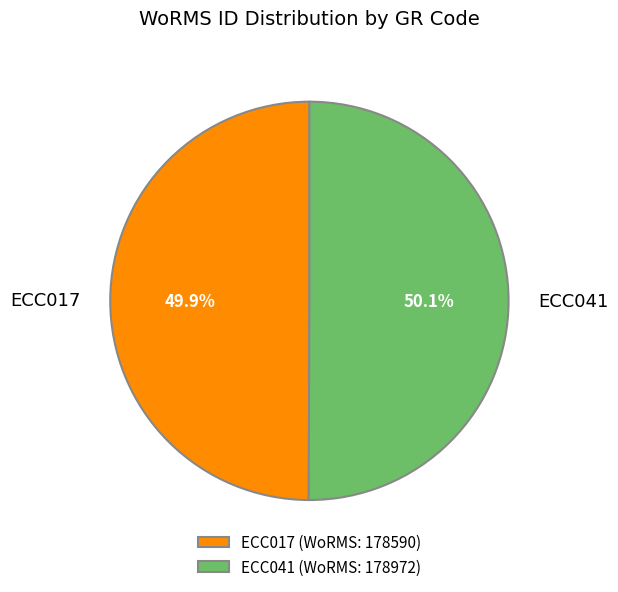

The ECC017 slice represents 50% of the pie. True or false?

True